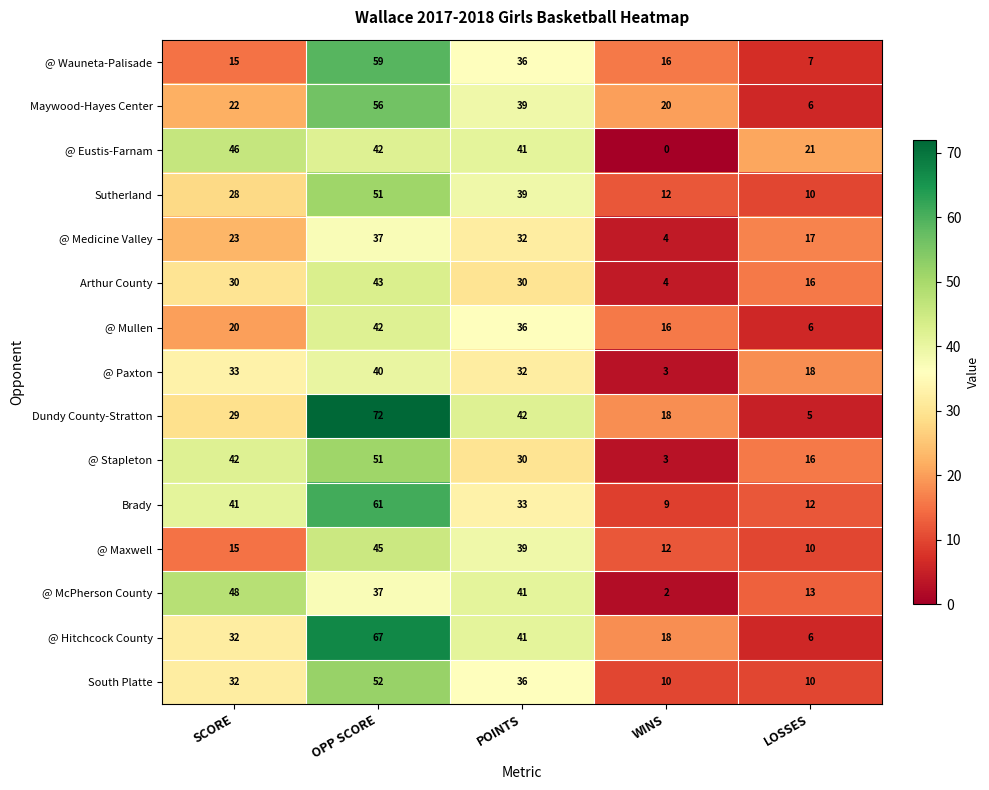

What value does the @ Paxton series have at OPP SCORE?

40